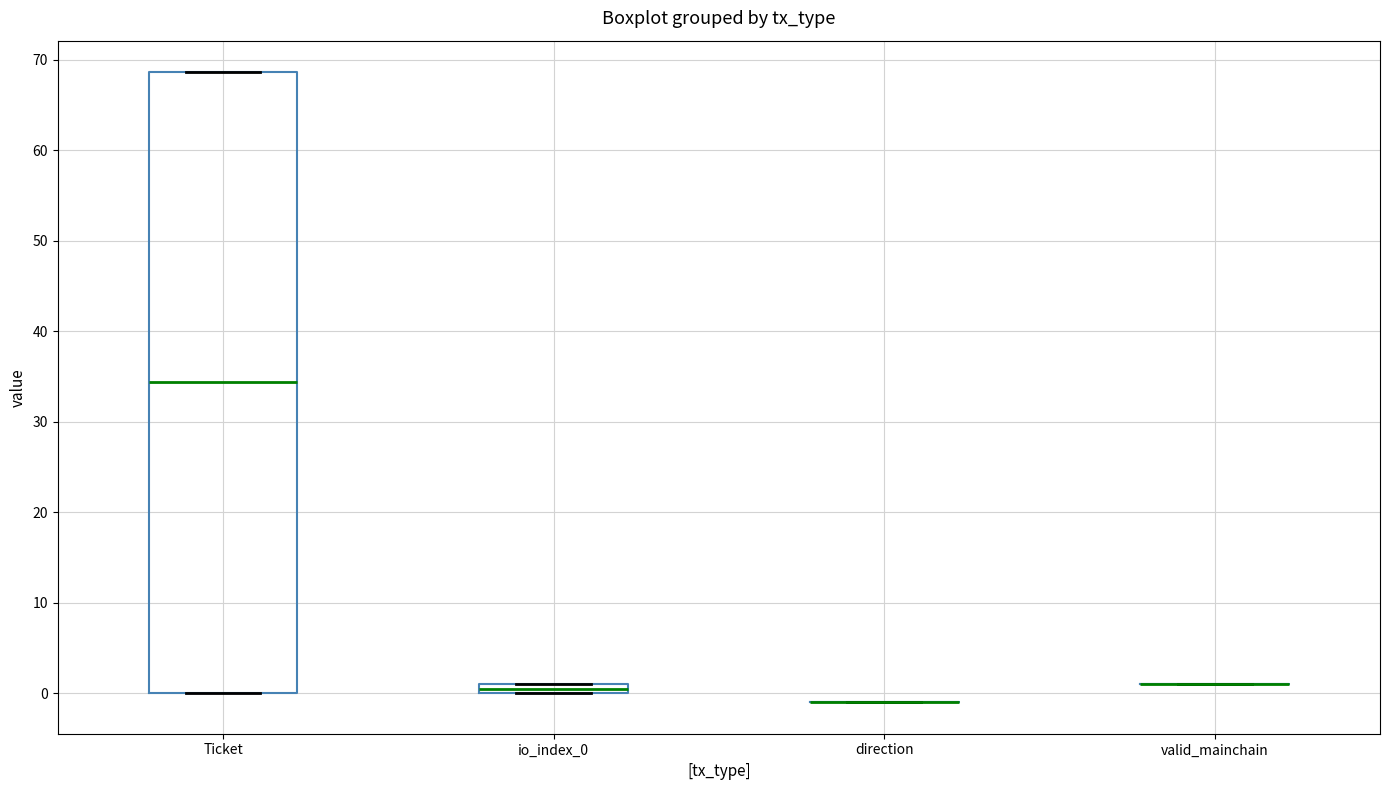

Which box is the tallest, from its lower edge to its upper edge?

Ticket